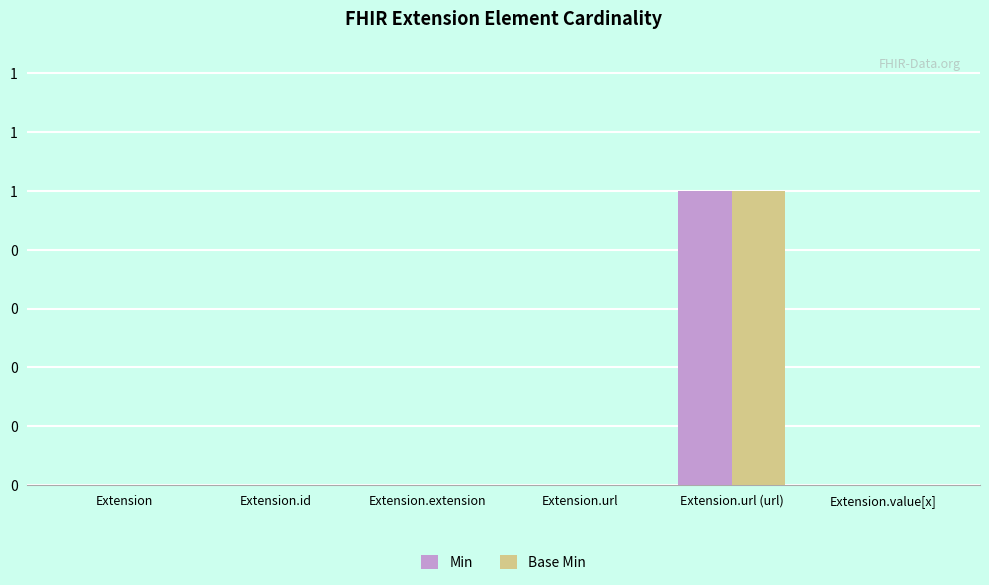

Are the bars grouped side by side (vs. stacked)?

Yes